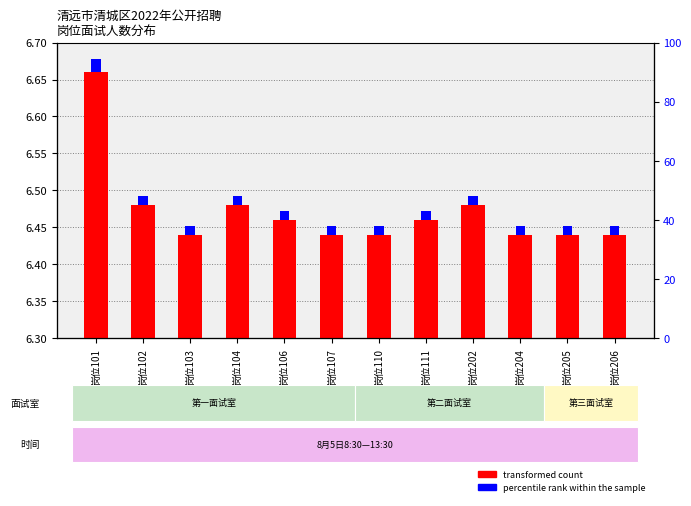

Which category has the highest value in the percentile rank within the sample series?

岗位101